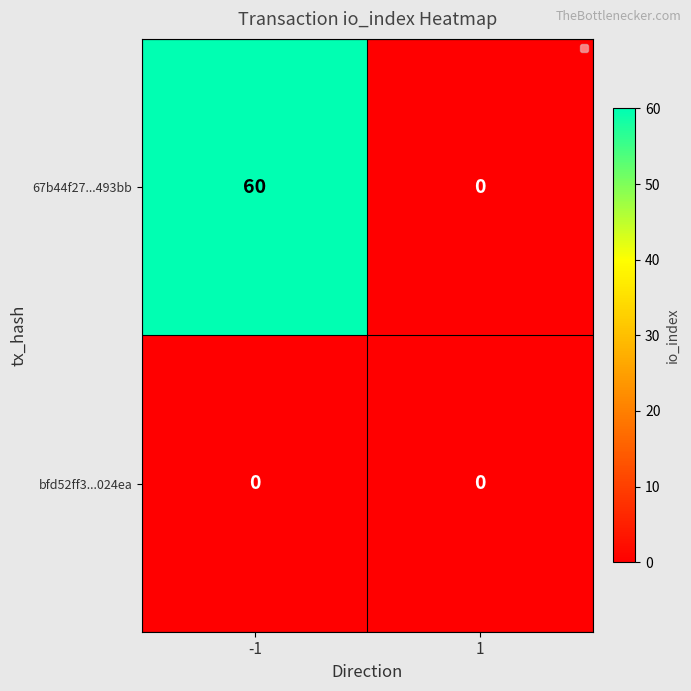

Rank the series by their average value, from highest to lowest.

67b44f27...493bb, bfd52ff3...024ea